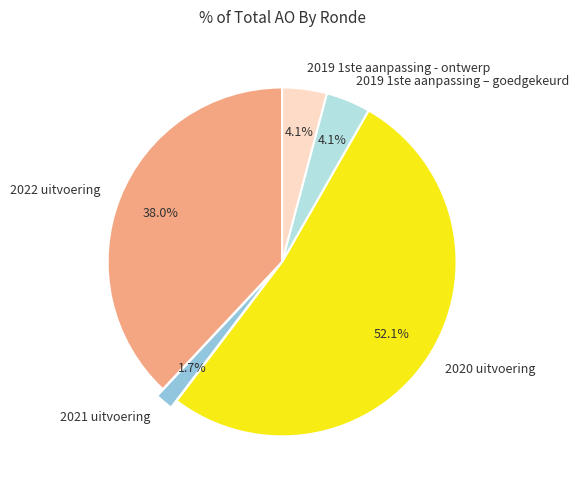

How many slices are in this pie chart?

5